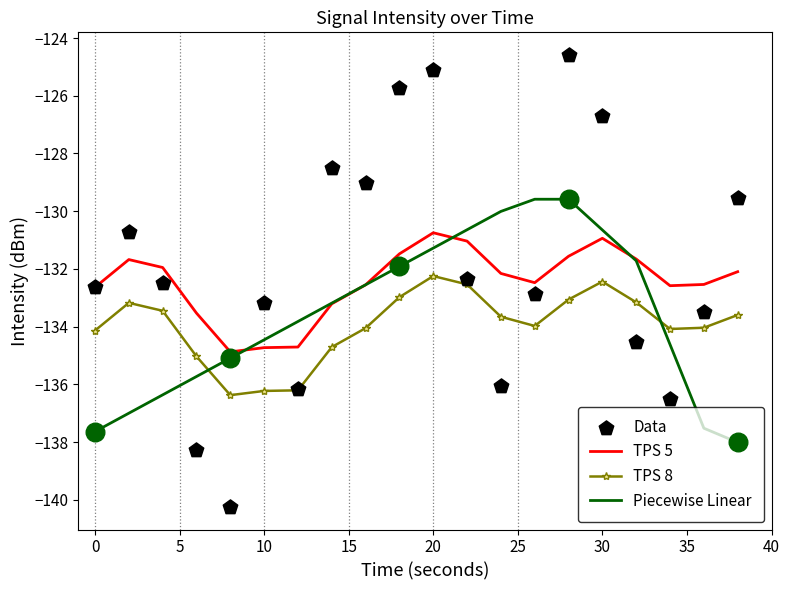

What is the minimum value for Piecewise Linear?

-138.0